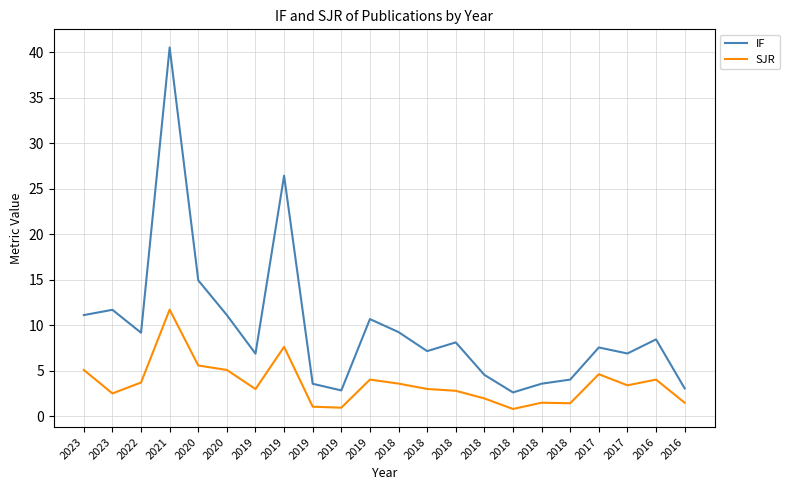

What is the maximum value for SJR?

11.7